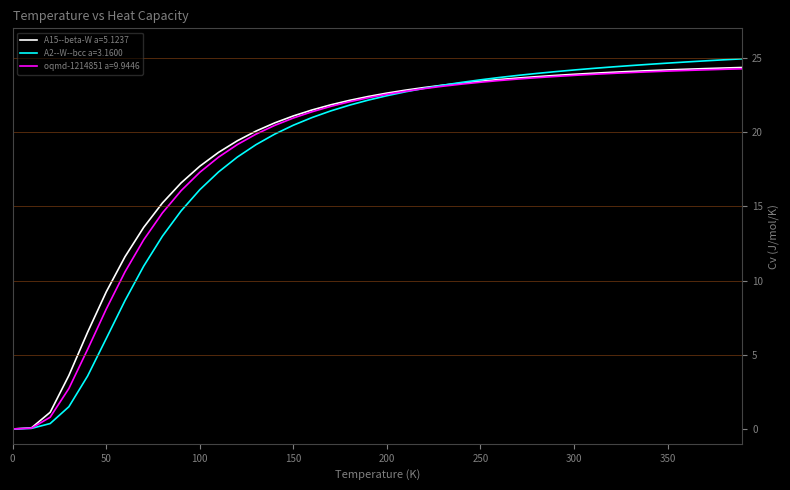

What is the highest value of the A2--W--bcc a=3.1600 series?

24.9